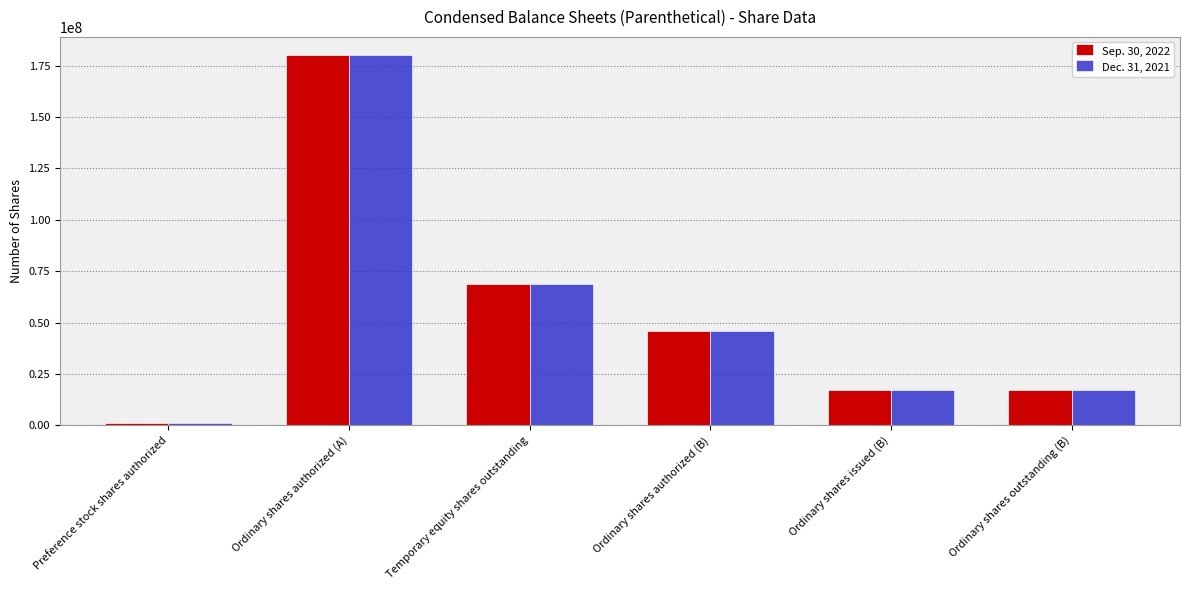

What is the total value across all series at Ordinary shares authorized (A)?

360000000